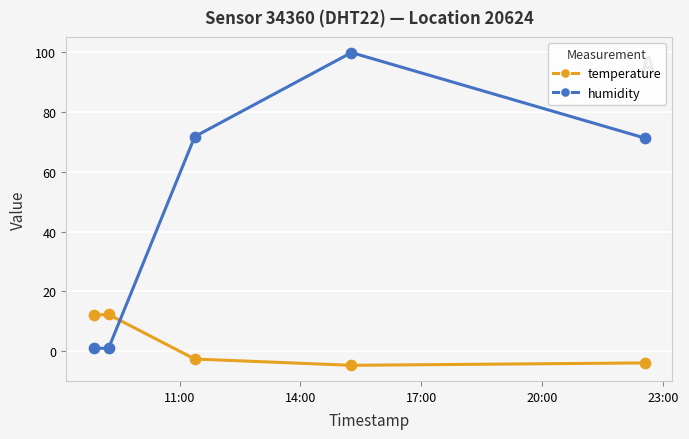

Which series has the largest total across all categories?

humidity